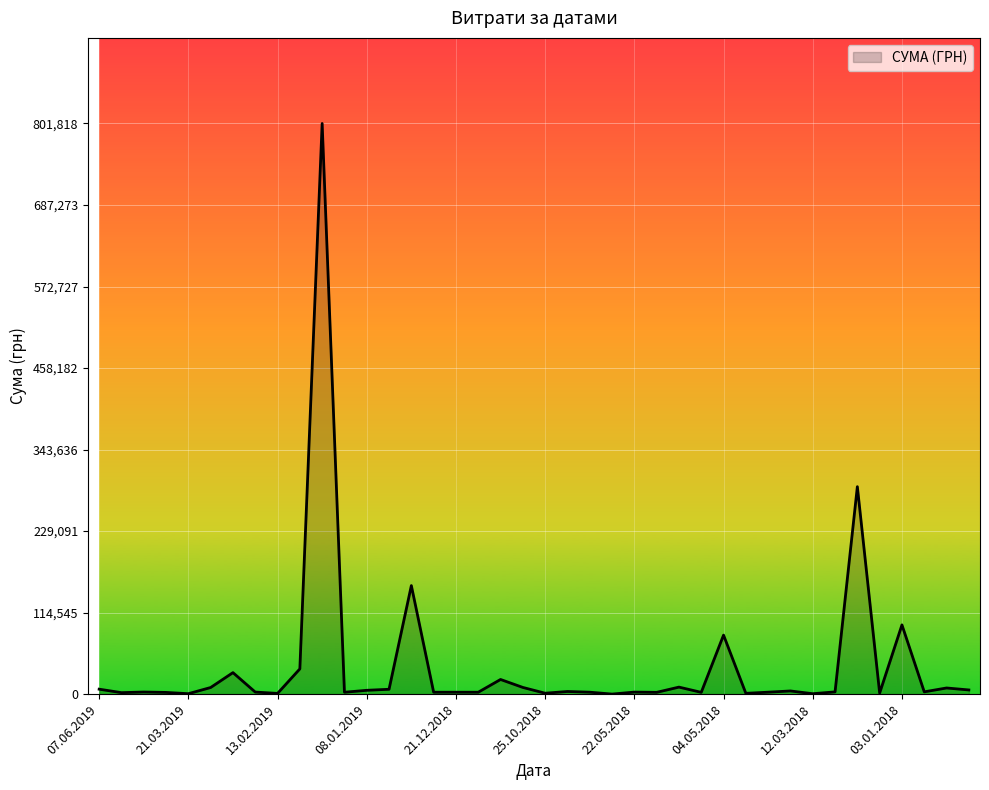

Where does the data first go above 3195?

07.06.2019